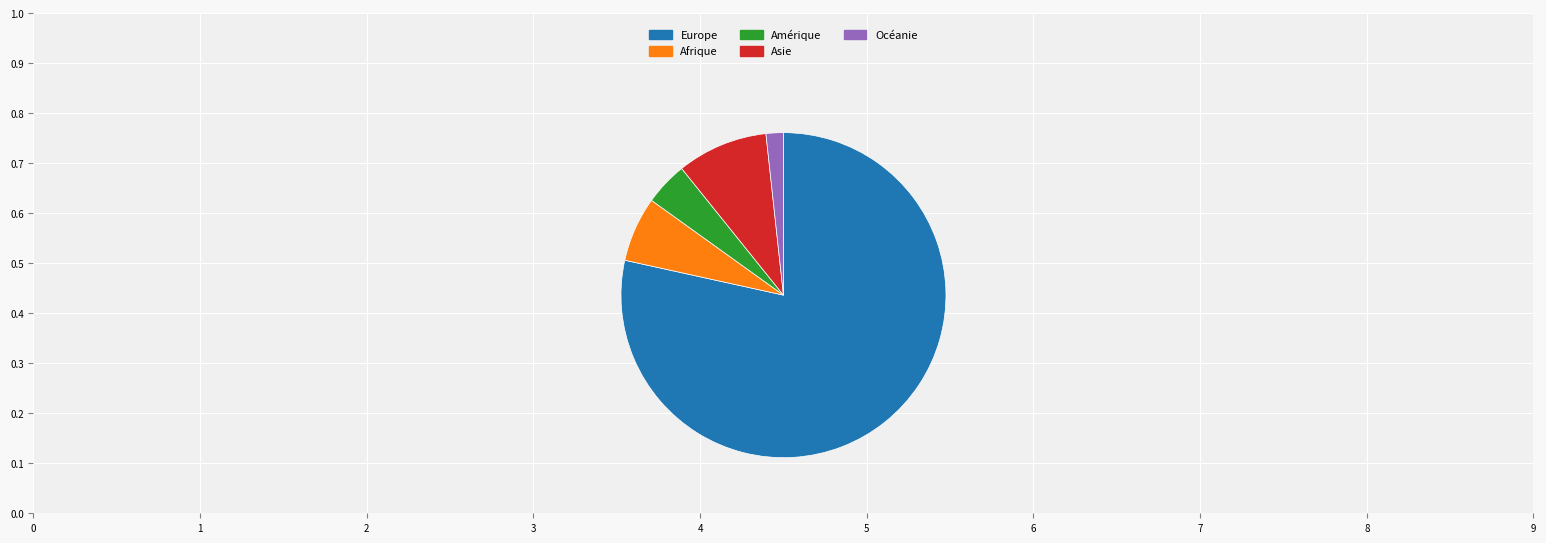

Is the sum of Océanie and Asie greater than half?

No